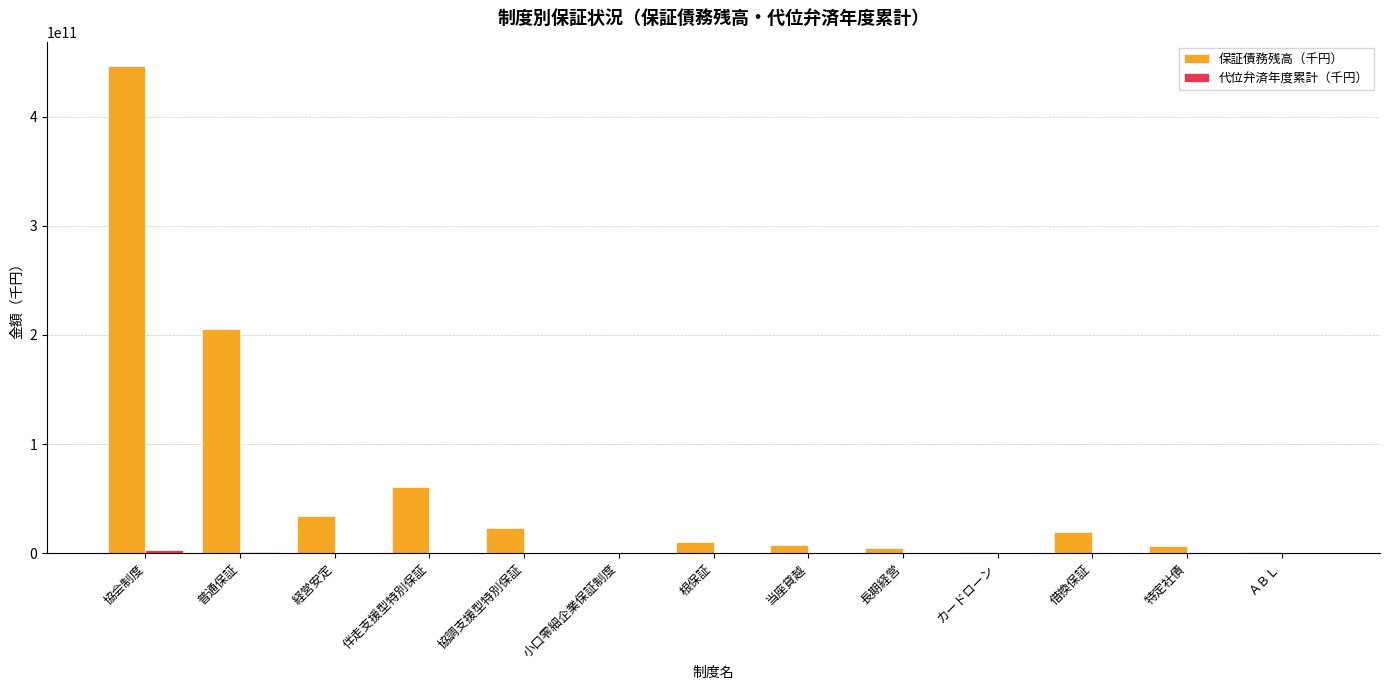

How many groups of bars are there?

13